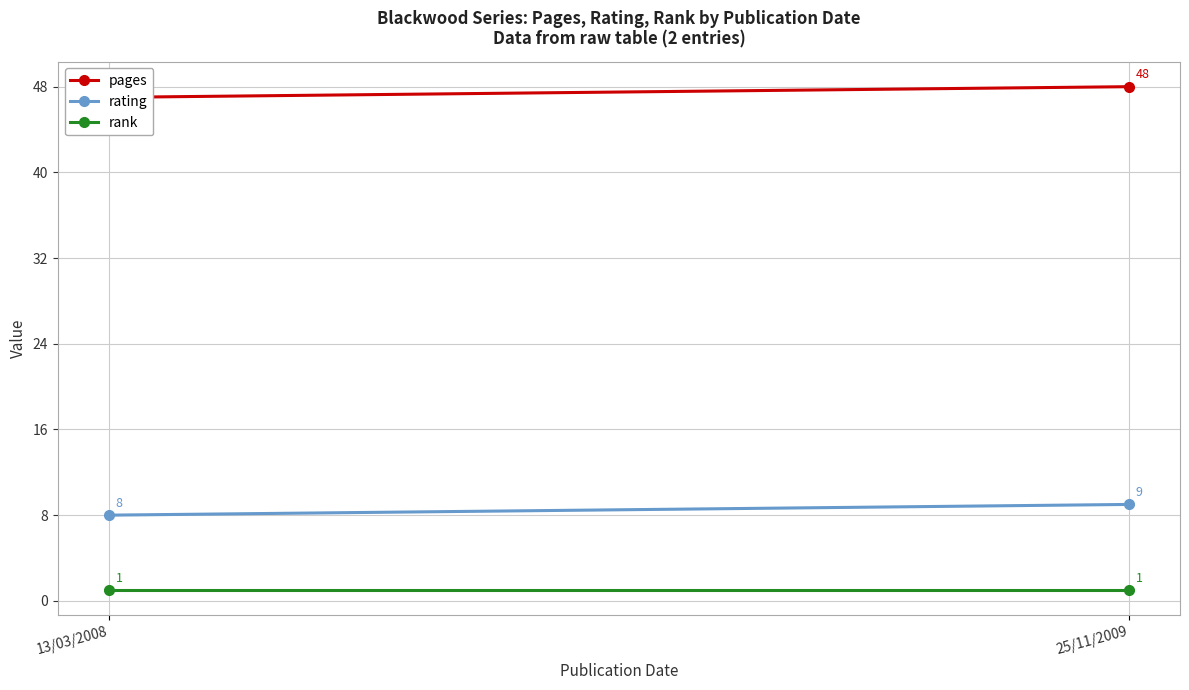

Which series has the largest range (max minus min)?

pages